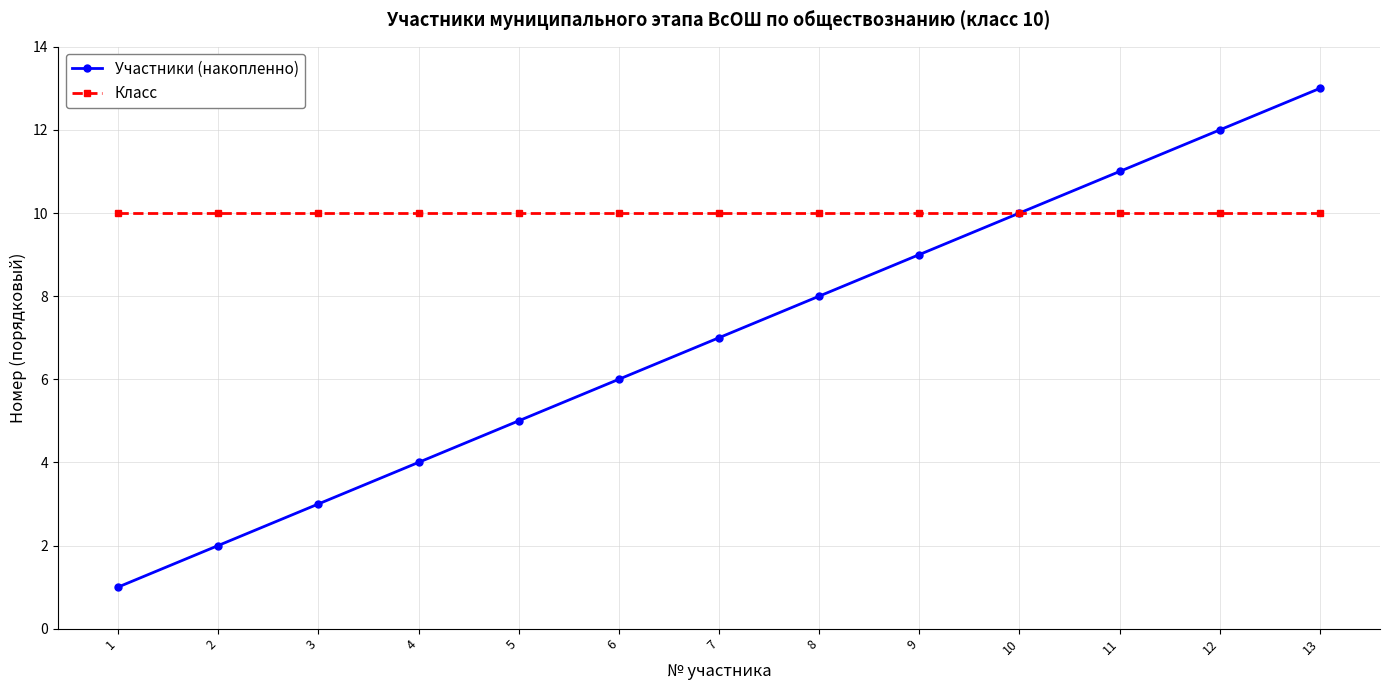

How many lines are shown in the chart?

2